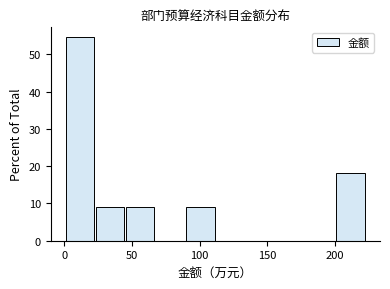

Reading left to right, transcribe this chart: for each bar, give the range it covers on the x-axis and its height. Neither the bar edges nor the heights are printed on the chart, so give them approximately, as read against the axes.

0 to 25: 55
25 to 45: 9
45 to 70: 9
70 to 90: 0
90 to 110: 9
110 to 135: 0
135 to 155: 0
155 to 180: 0
180 to 200: 0
200 to 225: 18